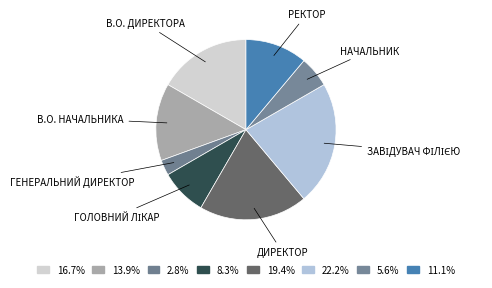

How many segments does this pie chart have?

8